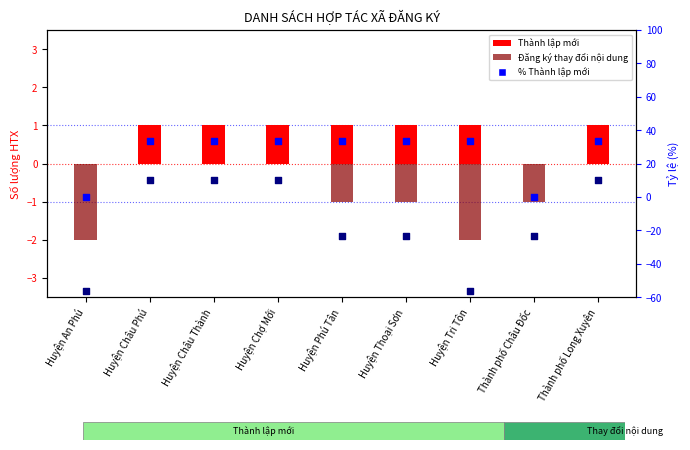

What are all the series names shown in the legend?

Thành lập mới, Đăng ký thay đổi nội dung, % Thành lập mới, % Thay đổi nội dung